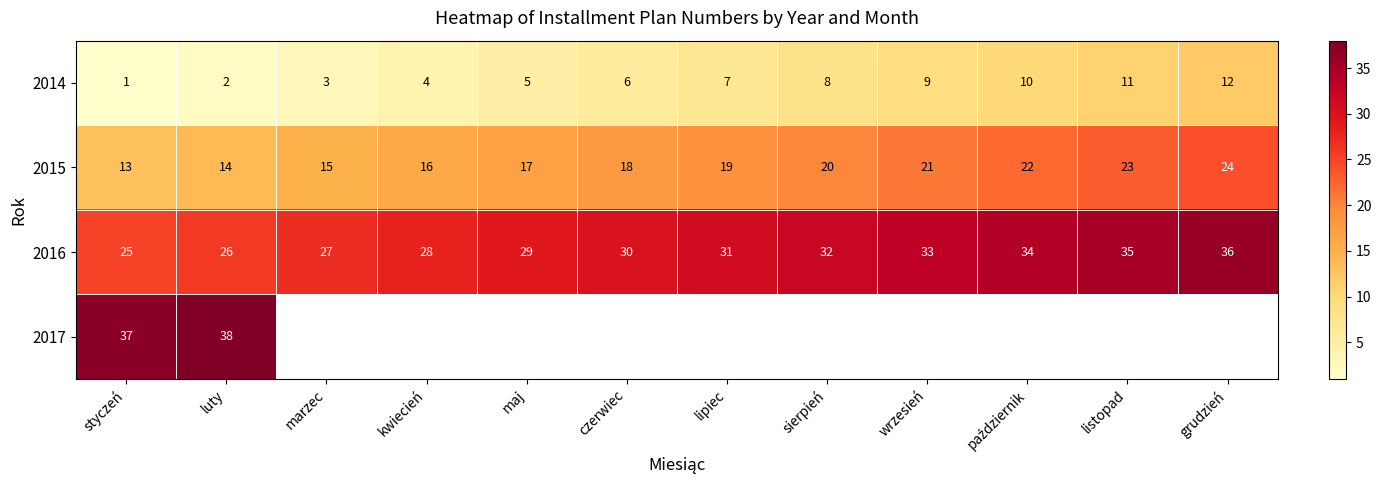

What value does the 2015 series have at grudzień, to the nearest 5?

25